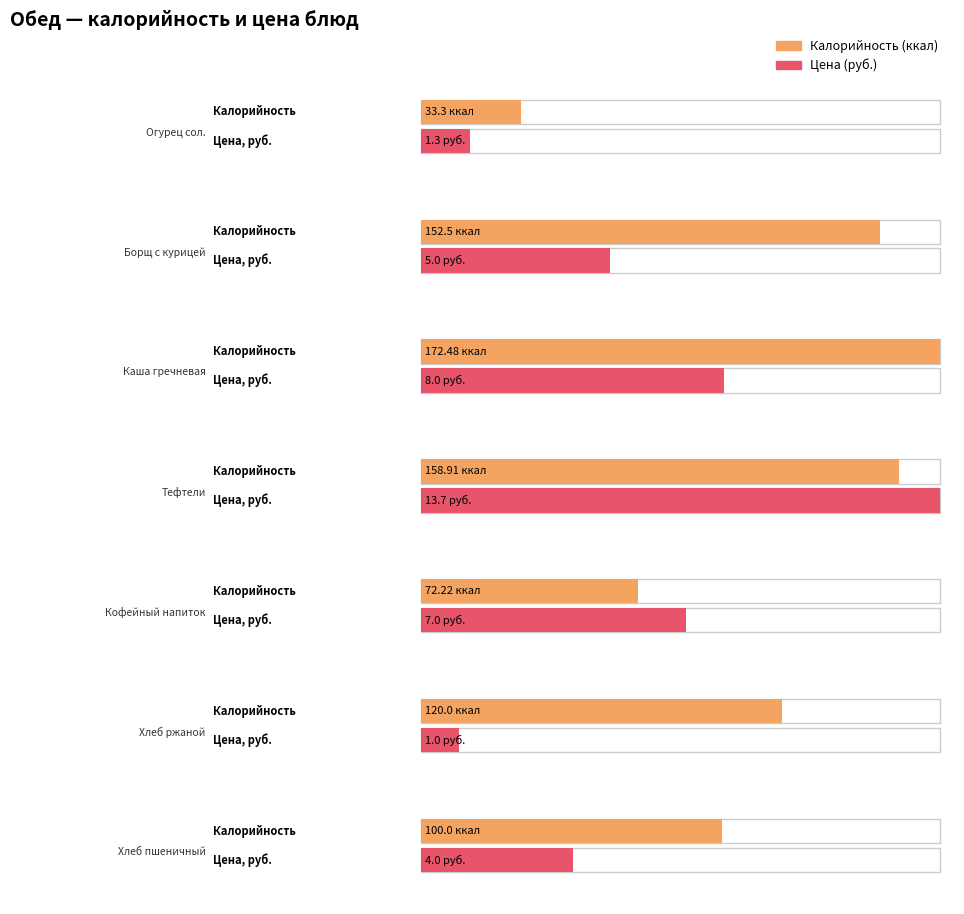

Which series changed the most between Огурец соленый and Тефтели?

Калорийность